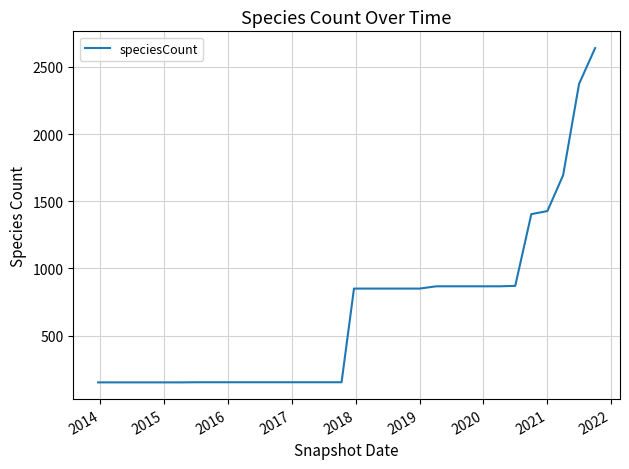

What is the minimum value shown in the chart?

152